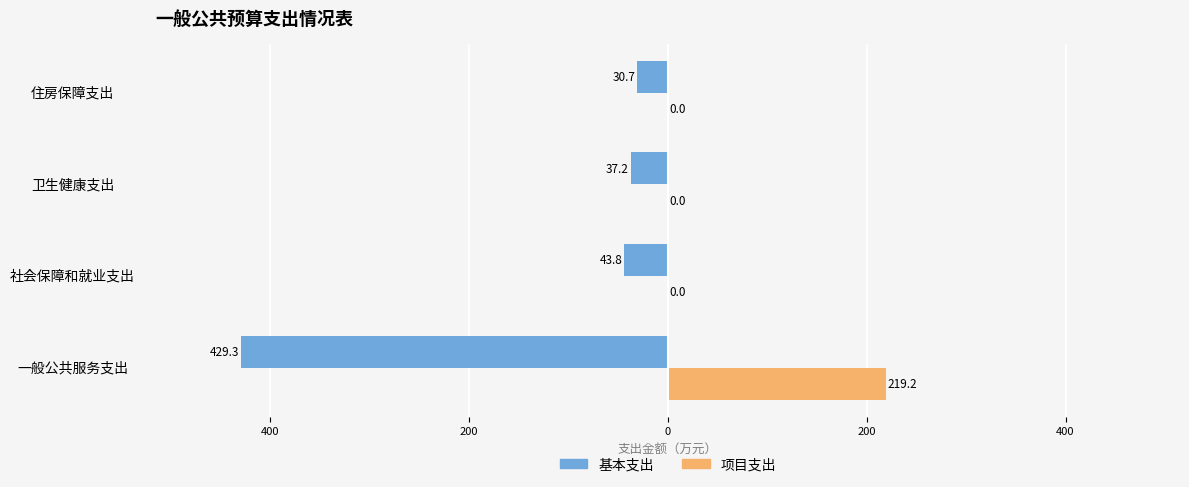

What are all the series names shown in the legend?

基本支出, 项目支出